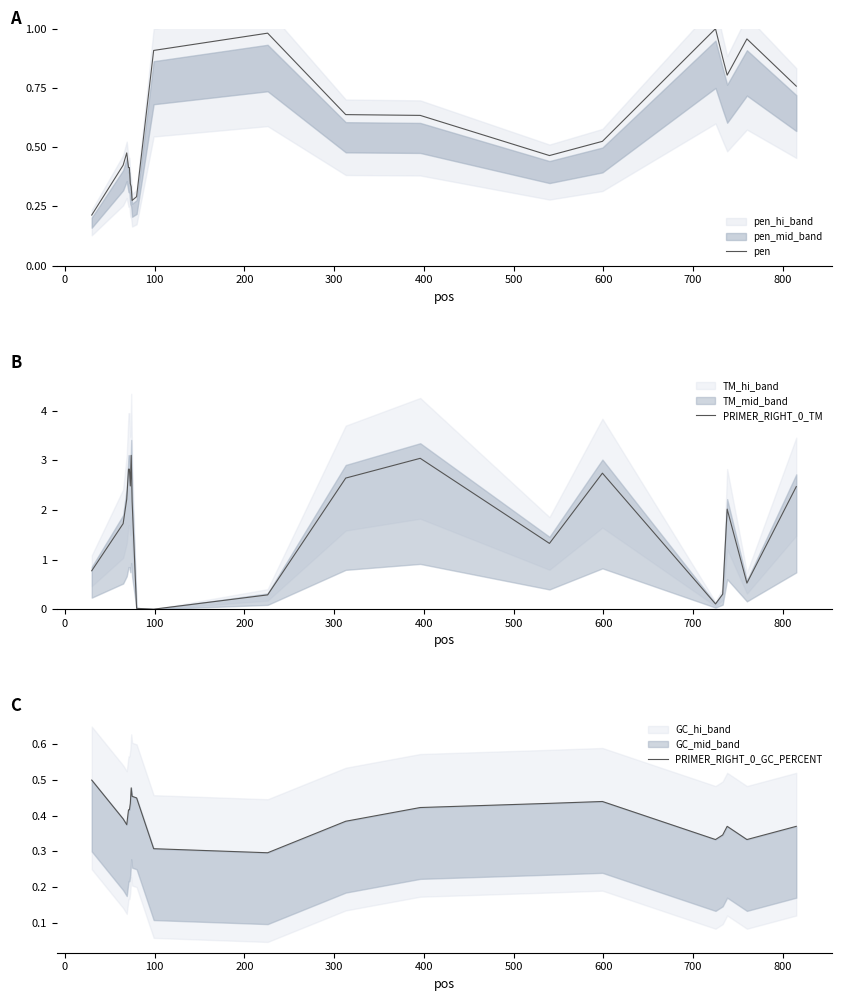

Reading right to left, extract all data points from this chart.

pen: 0.8	1.0	0.8	0.9	1.0	0.5	0.5	0.6	0.6	1.0	0.9	0.3	0.3	0.3	0.3	0.4	0.4	0.5	0.4	0.2
PRIMER_RIGHT_0_TM: 2.5	0.5	2.0	0.3	0.1	2.7	1.3	3.0	2.6	0.3	0.0	0.0	2.2	3.1	2.5	2.8	2.8	2.2	1.7	0.8
PRIMER_RIGHT_0_GC_PERCENT: 0.4	0.3	0.4	0.3	0.3	0.4	0.4	0.4	0.4	0.3	0.3	0.5	0.5	0.5	0.4	0.4	0.4	0.4	0.4	0.5